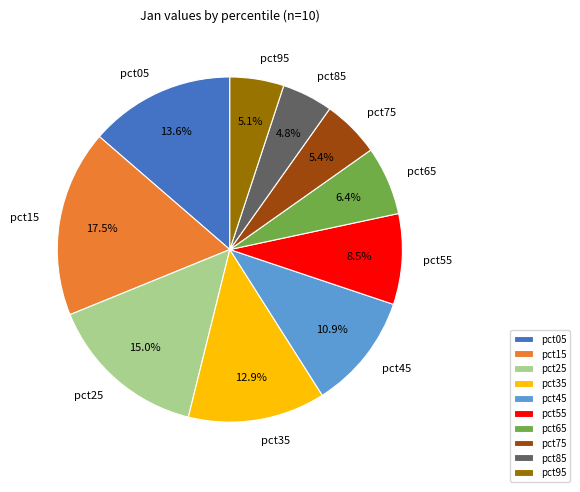

Is pct55 the majority of the pie?

No